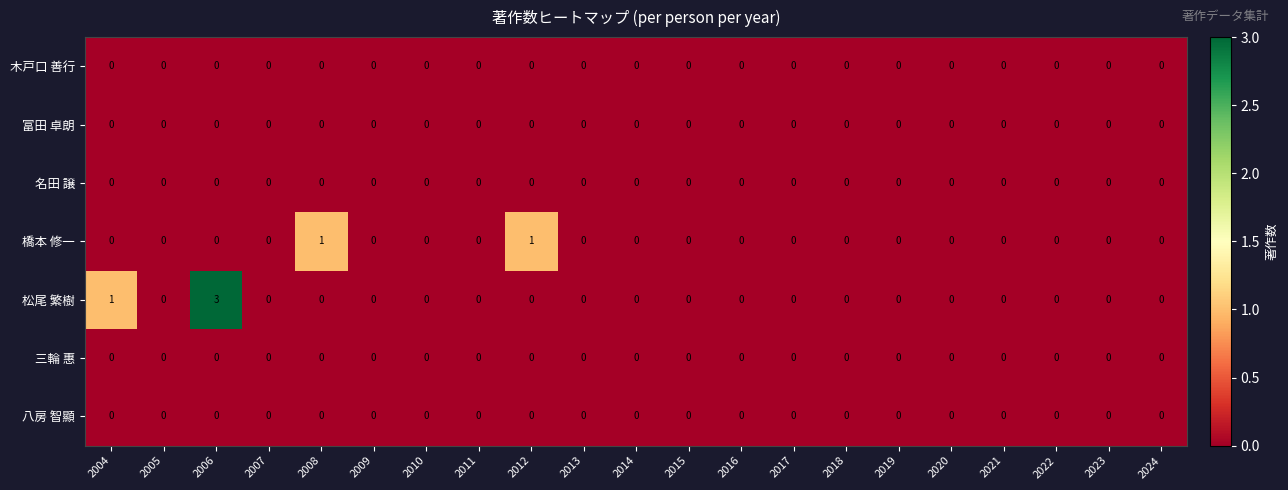

What is the maximum value for 松尾 繁樹?

3